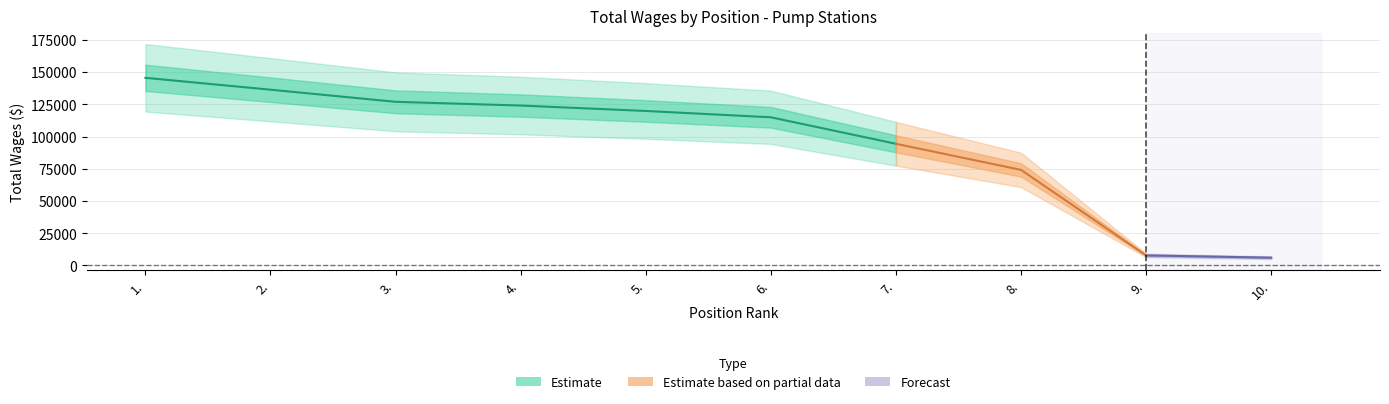

Reading right to left, what are all the values shown in this chart?

6016	7784	74164	94416	114981	119889	124099	126986	136402	145611